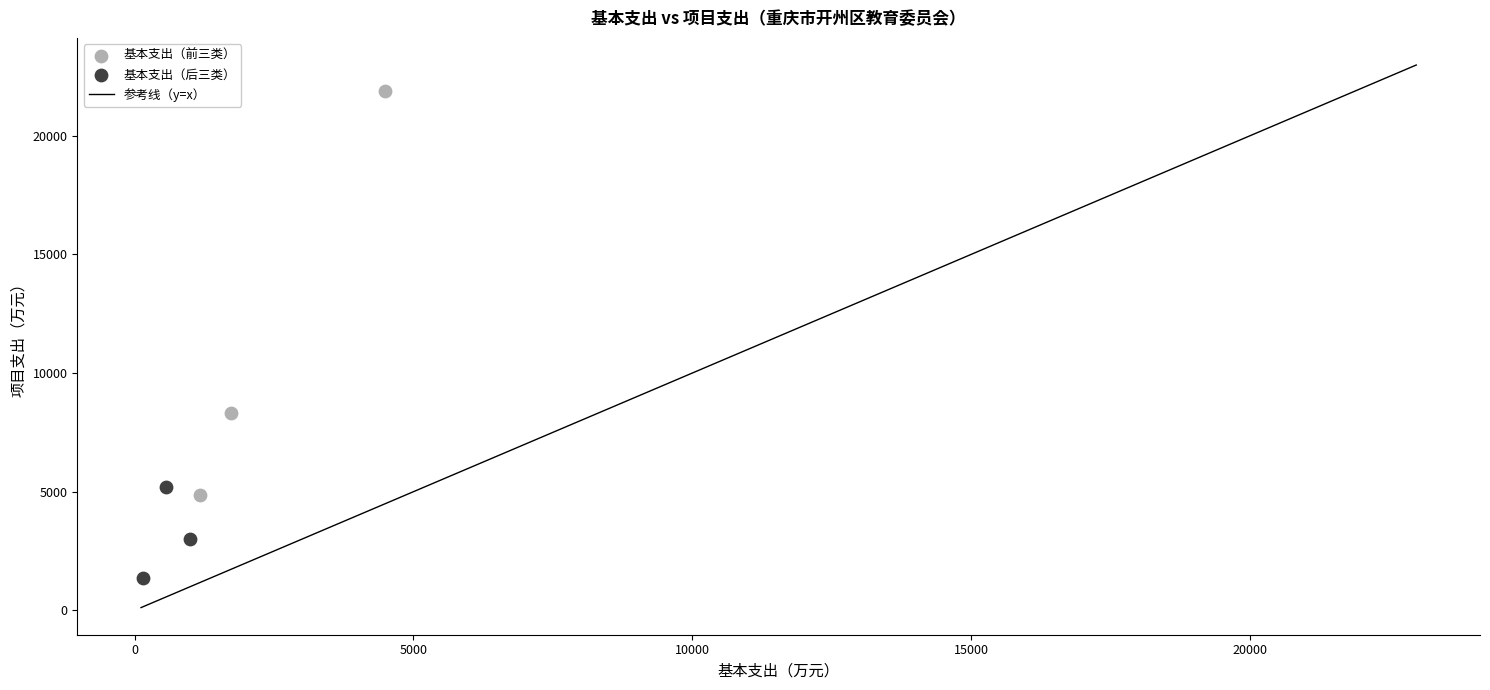

Which series reaches the minimum Y coordinate?

基本支出（后三类）